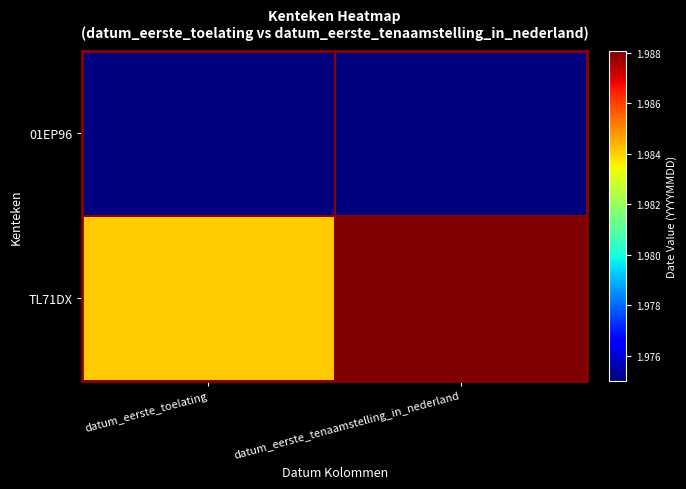

Reading right to left, extract all data points from this chart.

01EP96: datum_eerste_tenaamstelling_in_nederland=19750121	datum_eerste_toelating=19750121
TL71DX: datum_eerste_tenaamstelling_in_nederland=19880704	datum_eerste_toelating=19840630